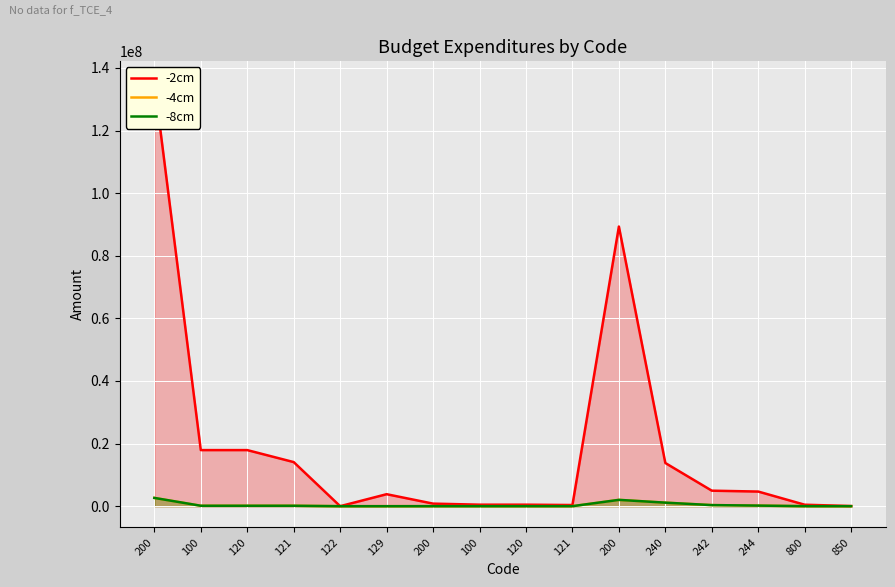

Where is the first local maximum for -4cm?

200